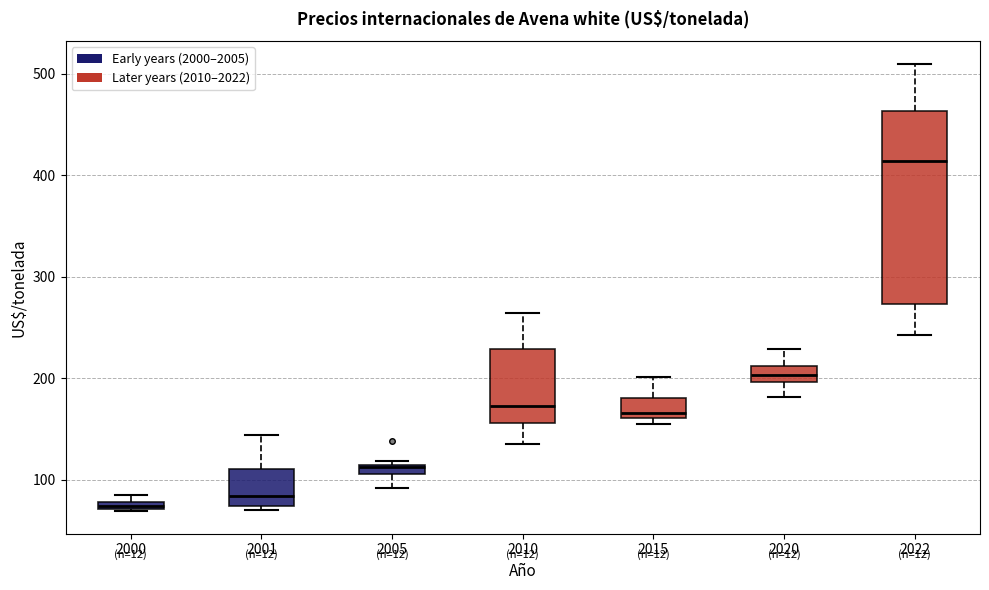

Where is the lower edge of the box at x = 2005 on the y-axis? The values are not printed on the chart, so give them approximately, as read against the axis.

110